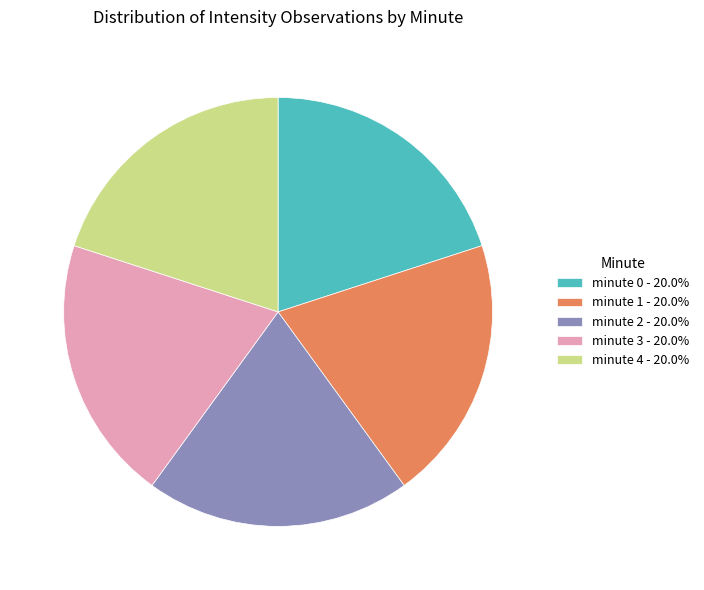

Approximately how many times larger is the value at minute 2 - 20.0% compared to minute 3 - 20.0%?

1.0